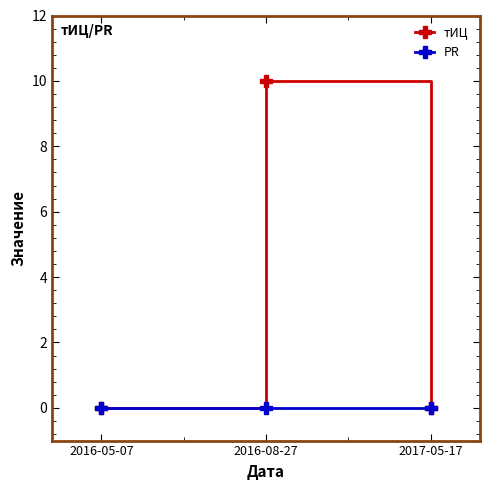

What are all the series names shown in the legend?

тИЦ, PR